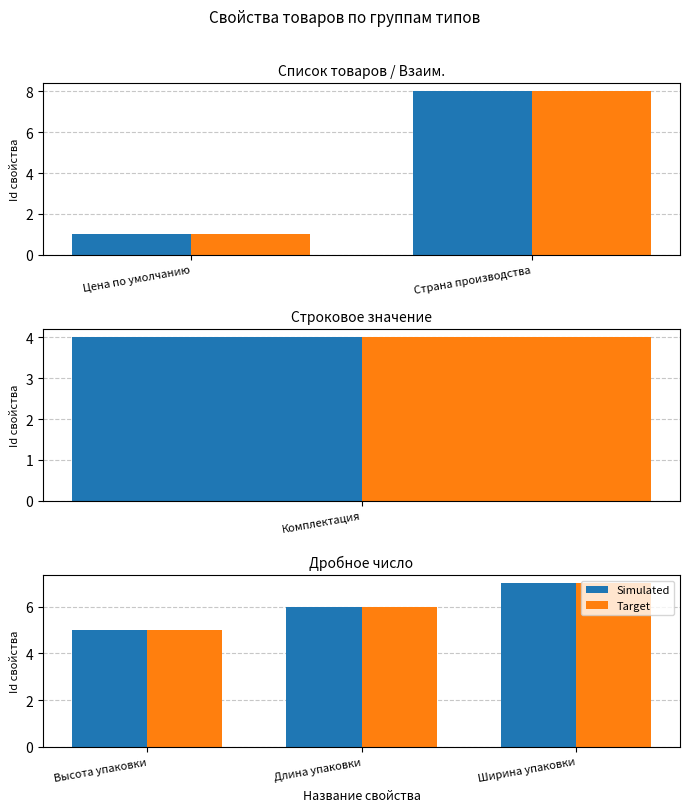

Which series has the widest spread of values?

Simulated